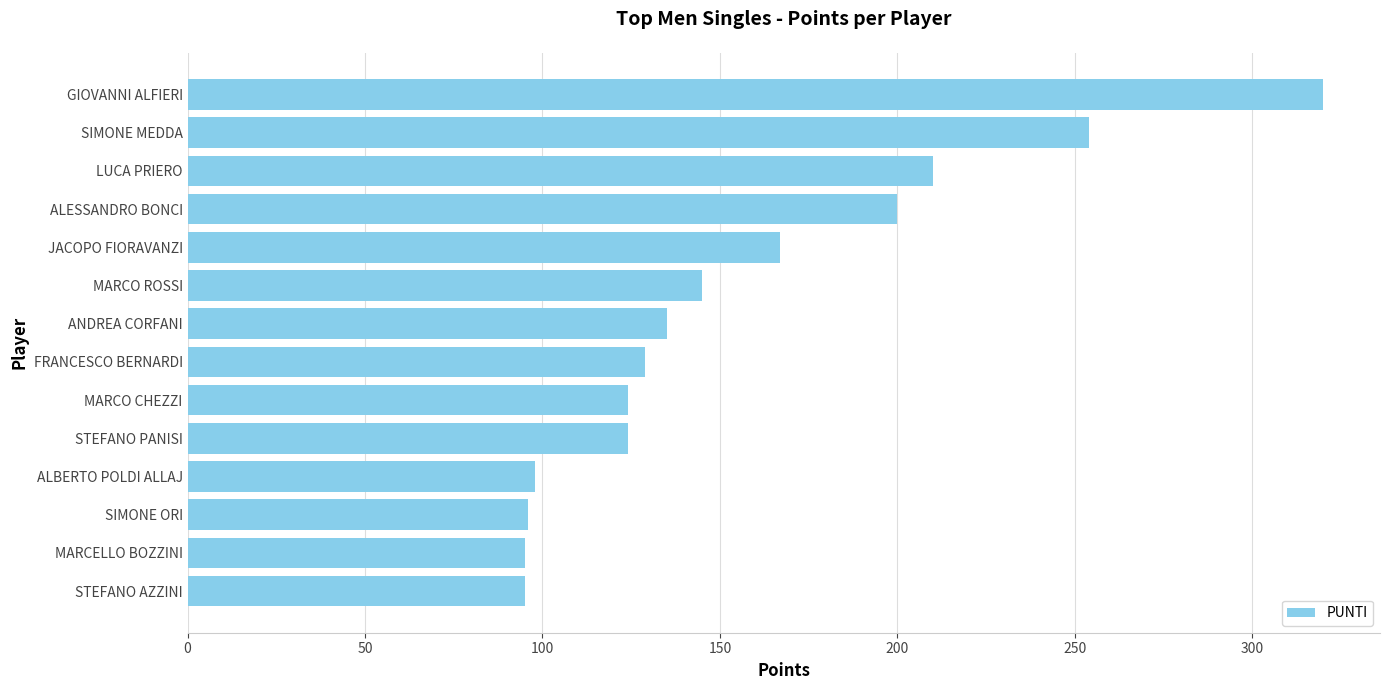

What is the difference between the second highest and second lowest values?

159